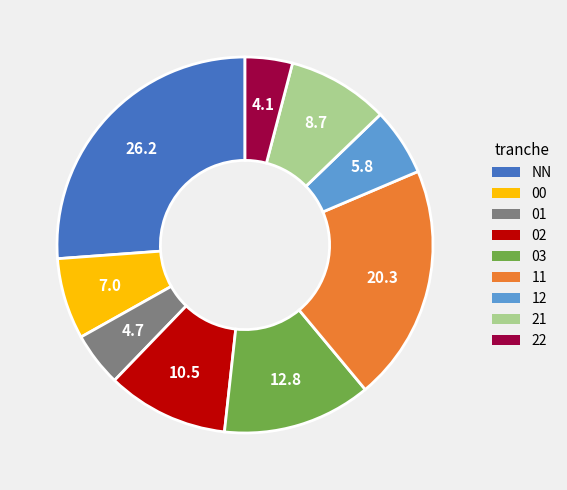

What is the smallest slice in the pie chart?

22